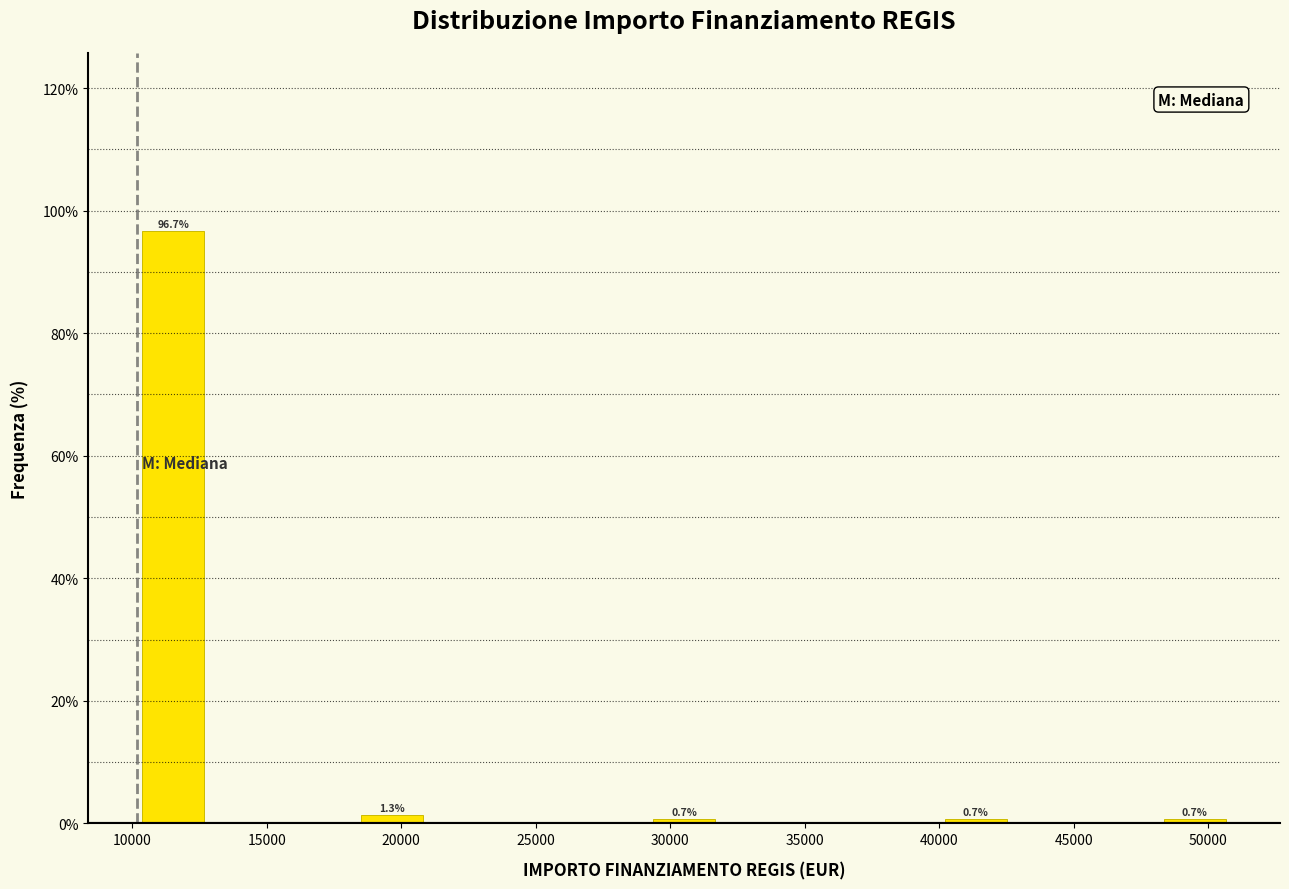

Over which range of the x-axis is the bar tallest?

10000 to 13000